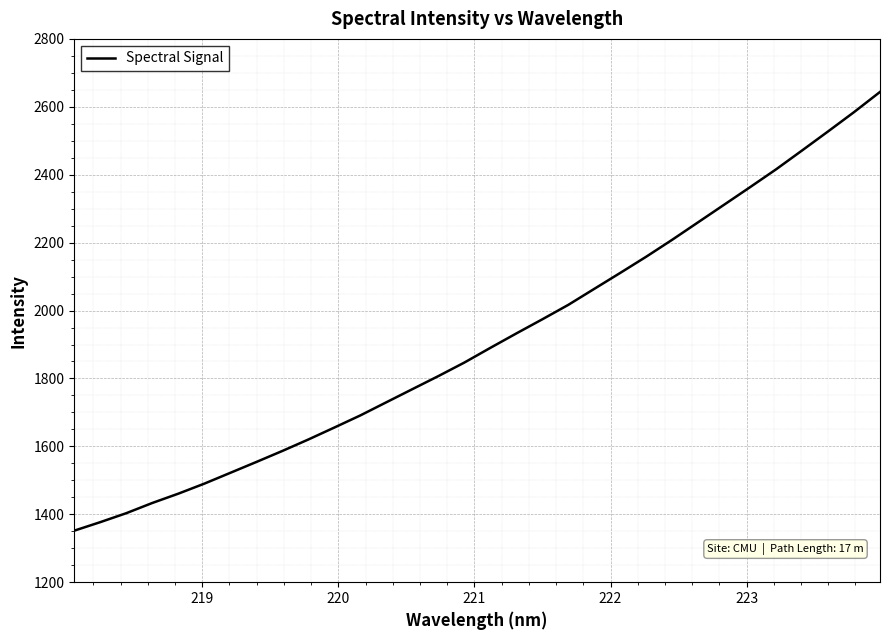

What is the greatest value displayed?

2643.8